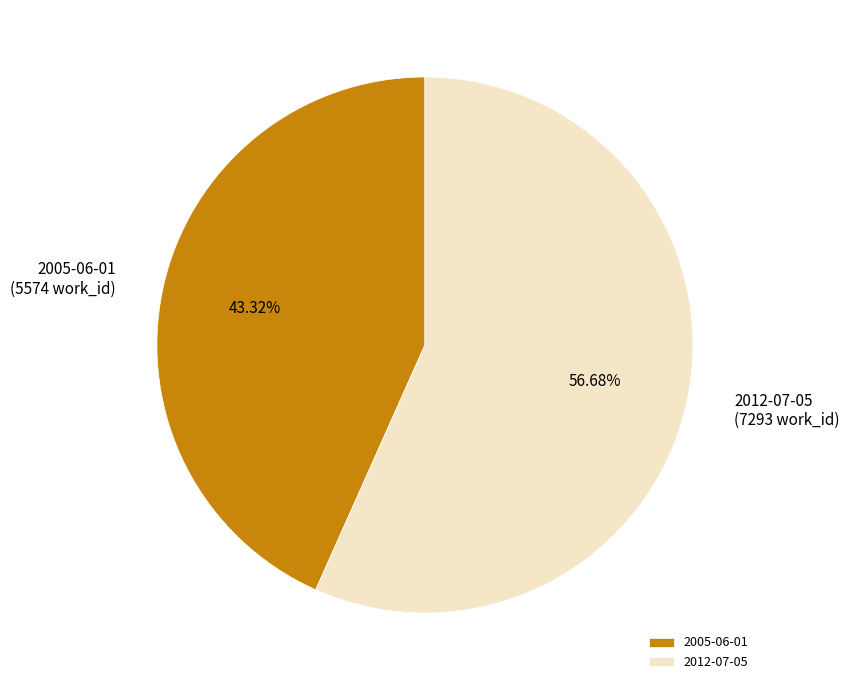

To the nearest percent, what percentage of the pie is 2005-06-01?

43%